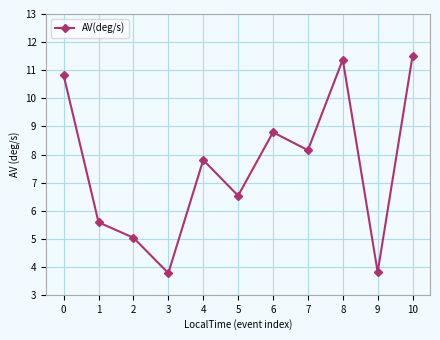

What is the ratio of the value at 8 to the value at 10?

1.0